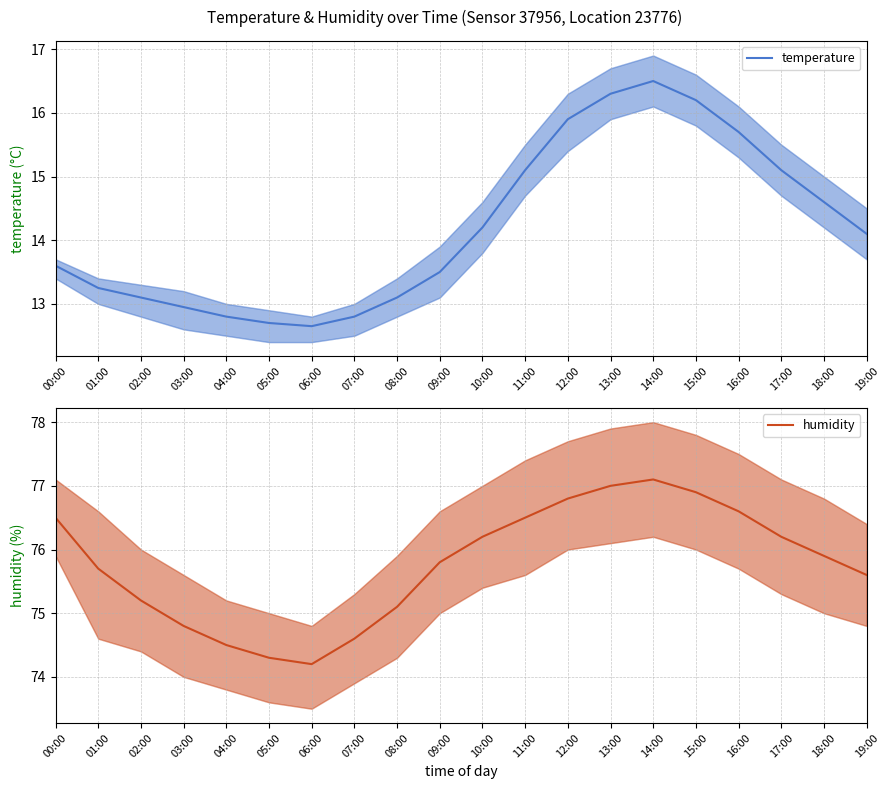

Reading left to right, transcribe all the data shown in this chart.

temperature: 13.6	13.2	13.1	12.9	12.8	12.7	12.7	12.8	13.1	13.5	14.2	15.1	15.9	16.3	16.5	16.2	15.7	15.1	14.6	14.1
humidity: 76.5	75.7	75.2	74.8	74.5	74.3	74.2	74.6	75.1	75.8	76.2	76.5	76.8	77.0	77.1	76.9	76.6	76.2	75.9	75.6